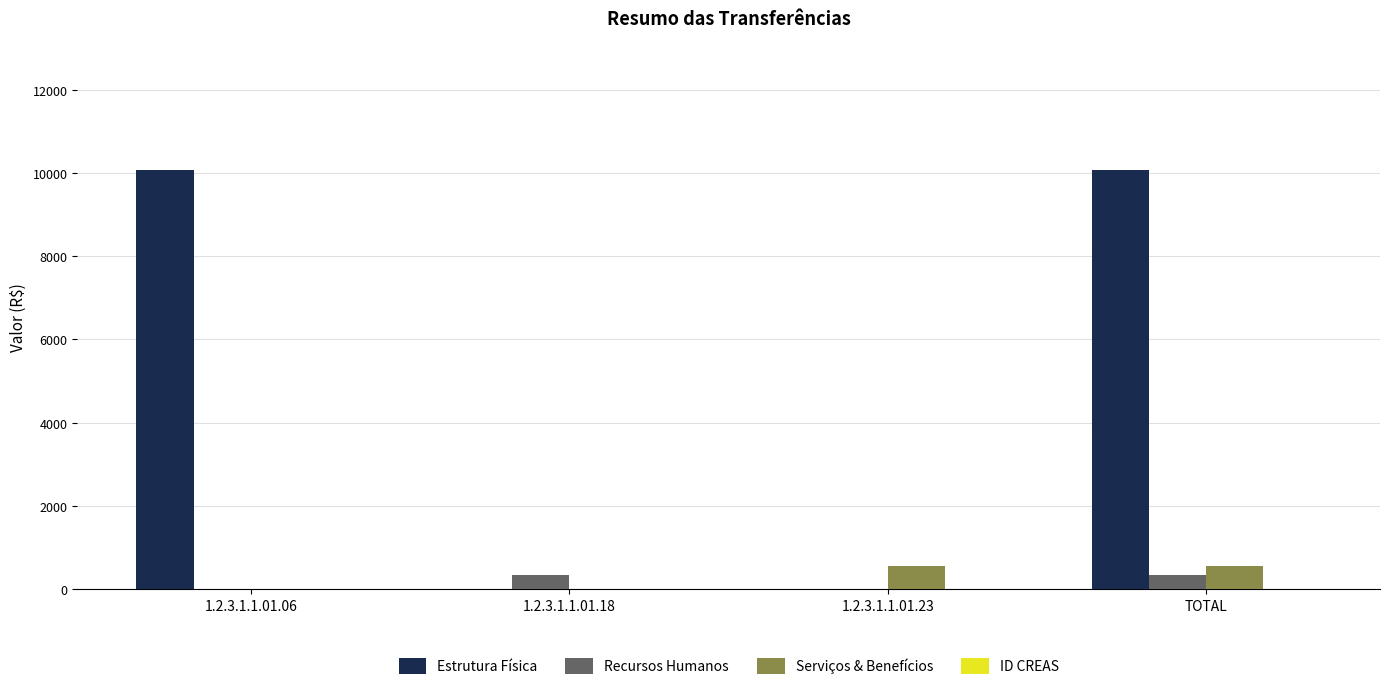

What is the total value across all series at TOTAL?

10948.0